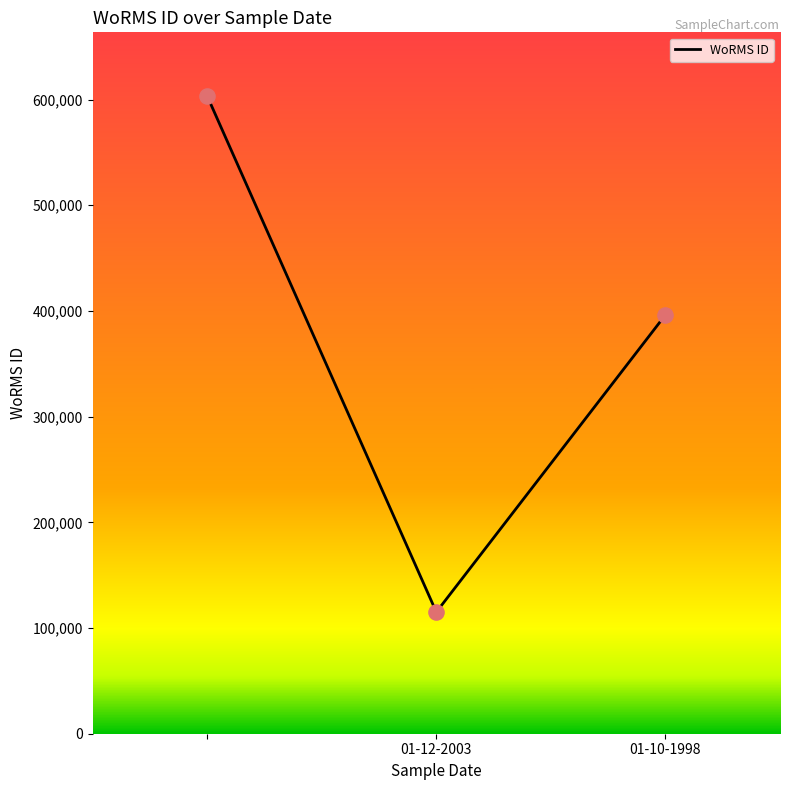

What is the sum of all values?

1114641